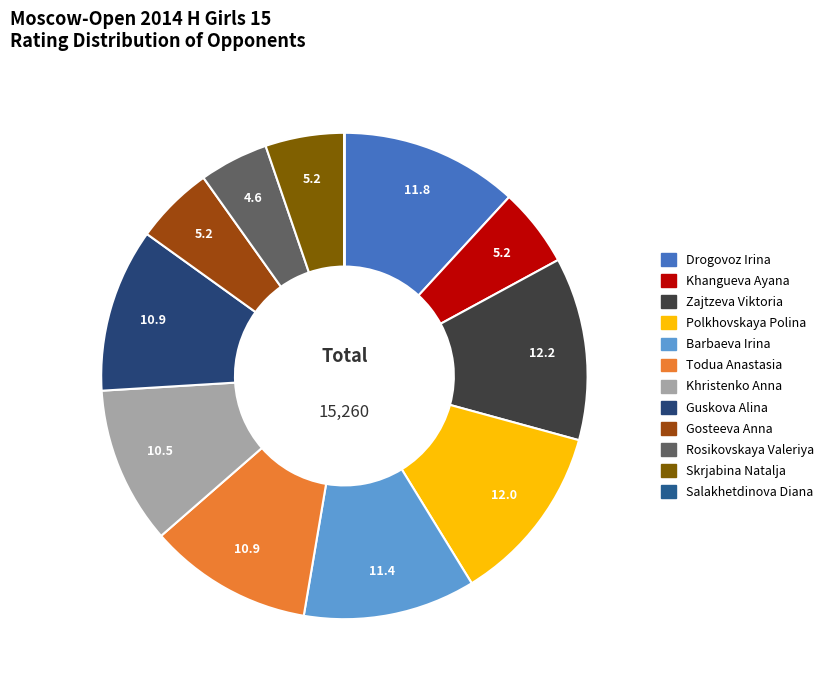

Is there a majority slice in this chart?

No